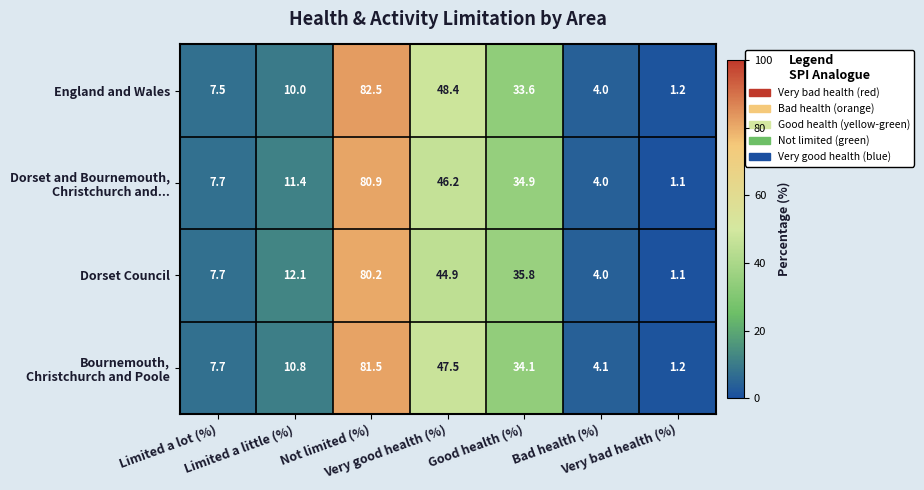

Which label corresponds to the smallest value in the chart?

Very bad health (%)